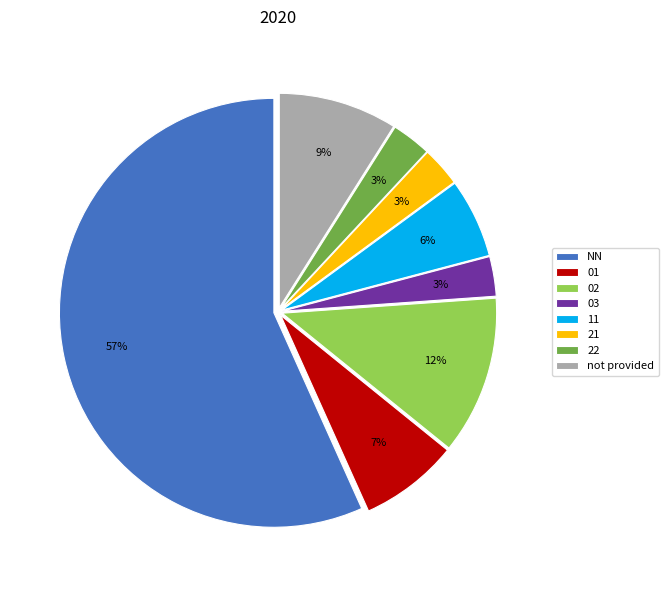

Is there a majority slice in this chart?

Yes